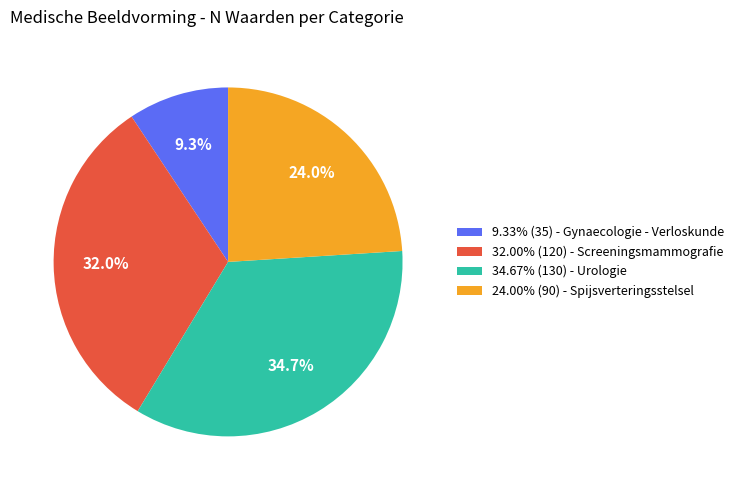

What is the ratio of the value at 32.00% (120) - Screeningsmammografie to the value at 24.00% (90) - Spijsverteringsstelsel?

1.3